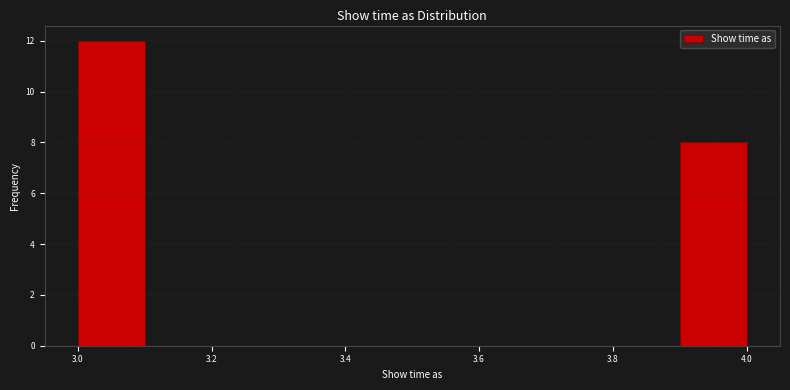

Reading left to right, transcribe this chart: for each bar, give the range it covers on the x-axis and its height. The values are not printed on the chart, so give them approximately, as read against the axis.

3.0 to 3.1: 12
3.1 to 3.2: 0
3.2 to 3.3: 0
3.3 to 3.4: 0
3.4 to 3.5: 0
3.5 to 3.6: 0
3.6 to 3.7: 0
3.7 to 3.8: 0
3.8 to 3.9: 0
3.9 to 4.0: 8